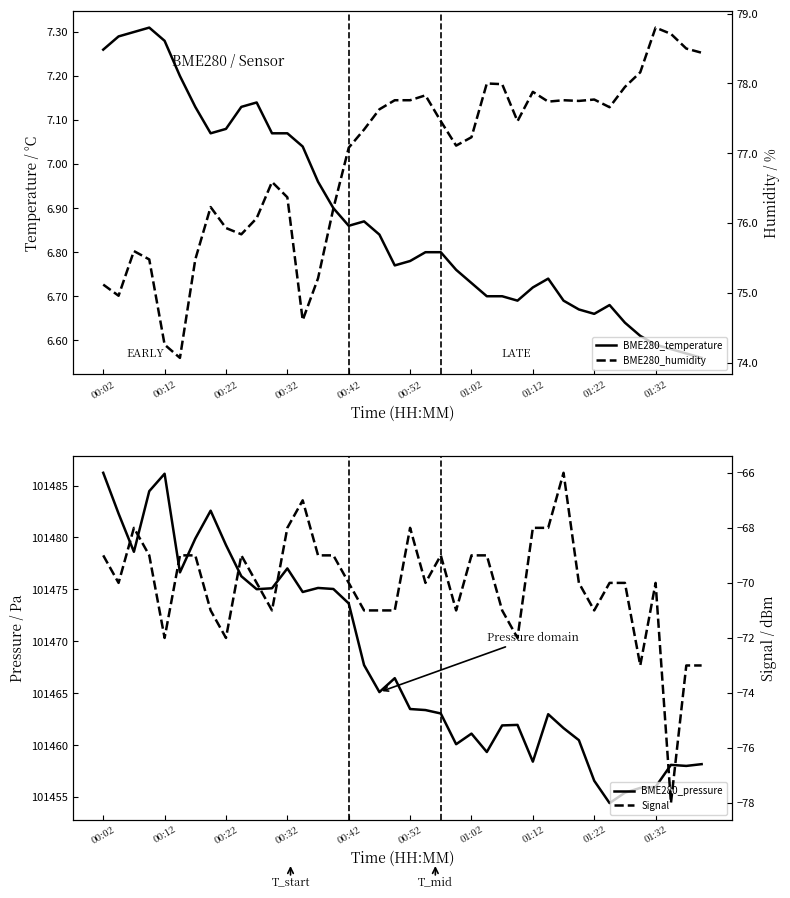

Which series has the largest total across all categories?

BME280_pressure